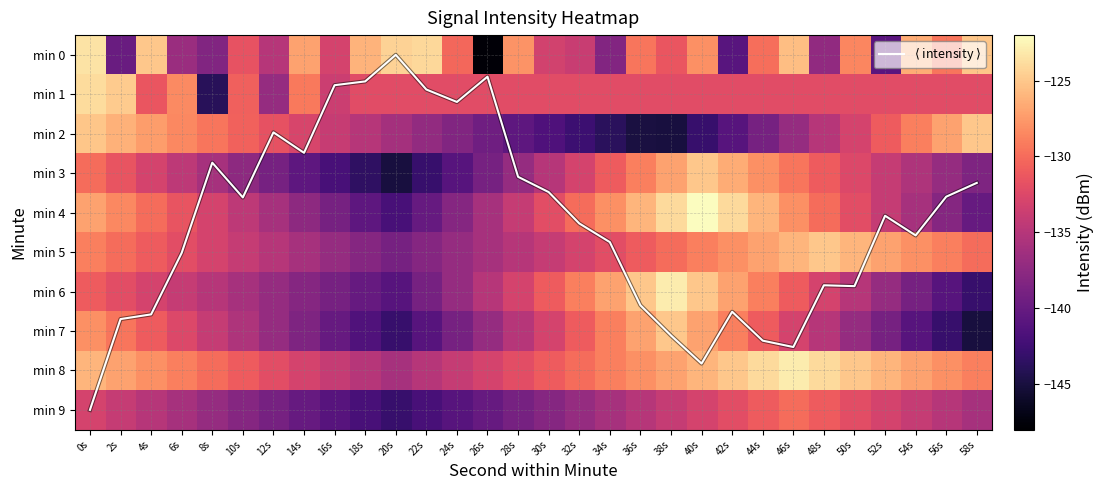

Rank the series at 54s from lowest to highest value.

min 7, min 6, min 4, min 3, min 9, min 1, min 2, min 5, min 8, min 0, $\langle$ intensity $\rangle$